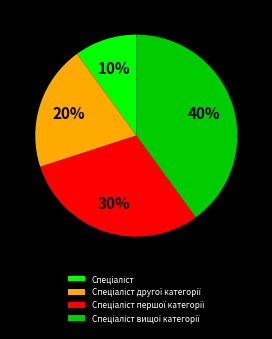

To the nearest percent, what is the difference between the largest and smallest slice percentages?

30%